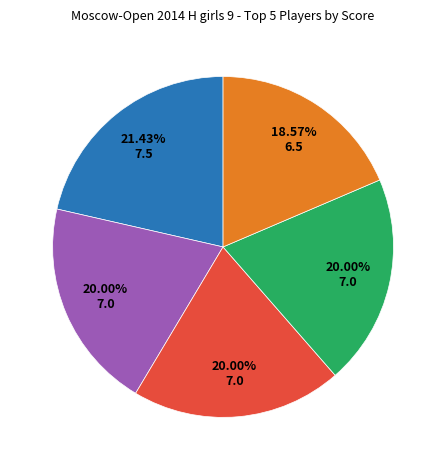

Is there any slice that represents more than half of the pie?

No